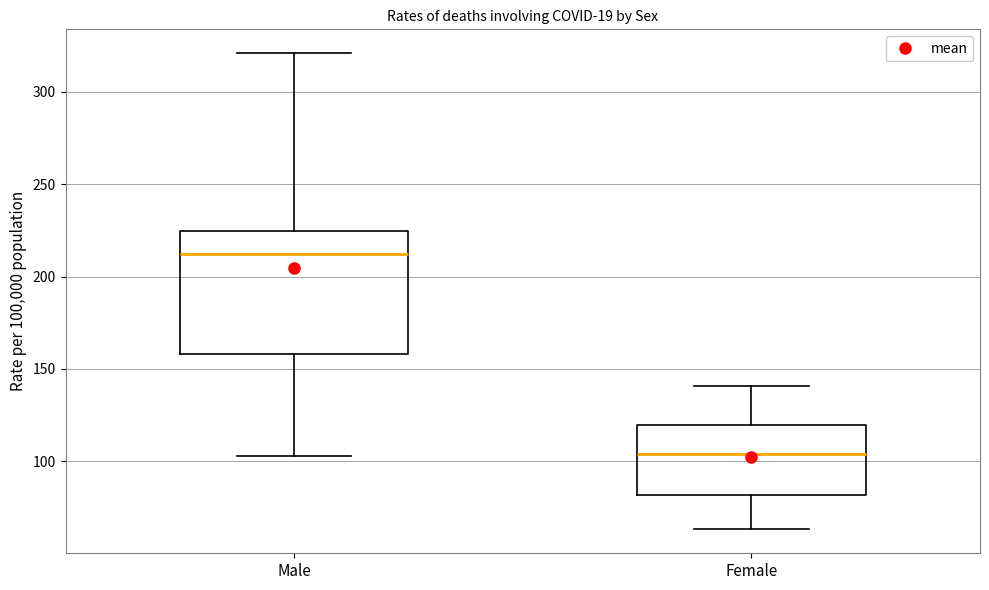

Where does the lower whisker of the box for Male end on the y-axis? The values are not printed on the chart, so give them approximately, as read against the axis.

105